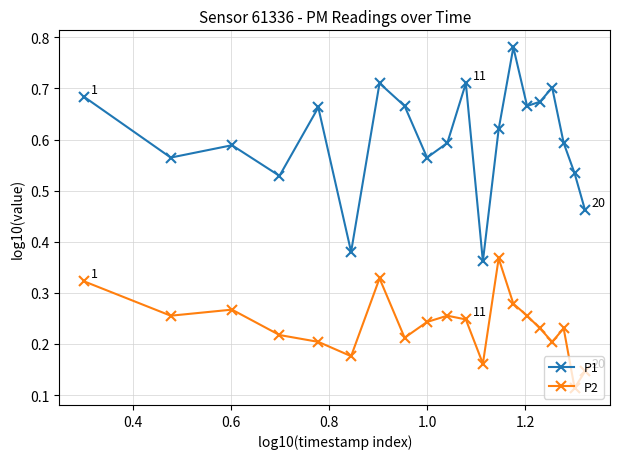

True or false: P1 and P2 cross at least once.

False